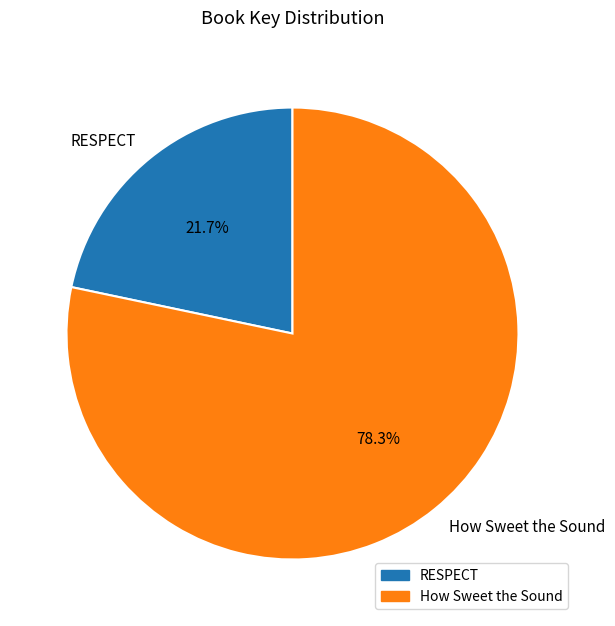

Does How Sweet the Sound account for over 50% of the chart?

Yes